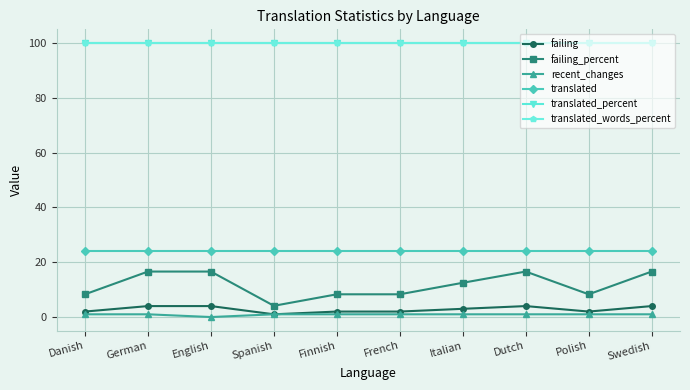

Is it true that recent_changes equals 0.6 at English?

False